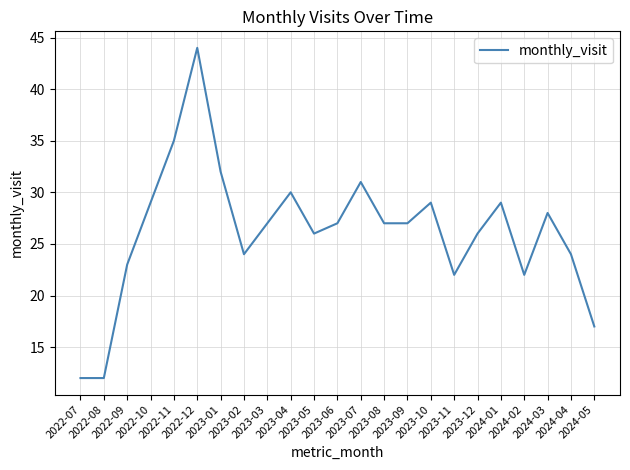

What is the smallest value displayed?

12